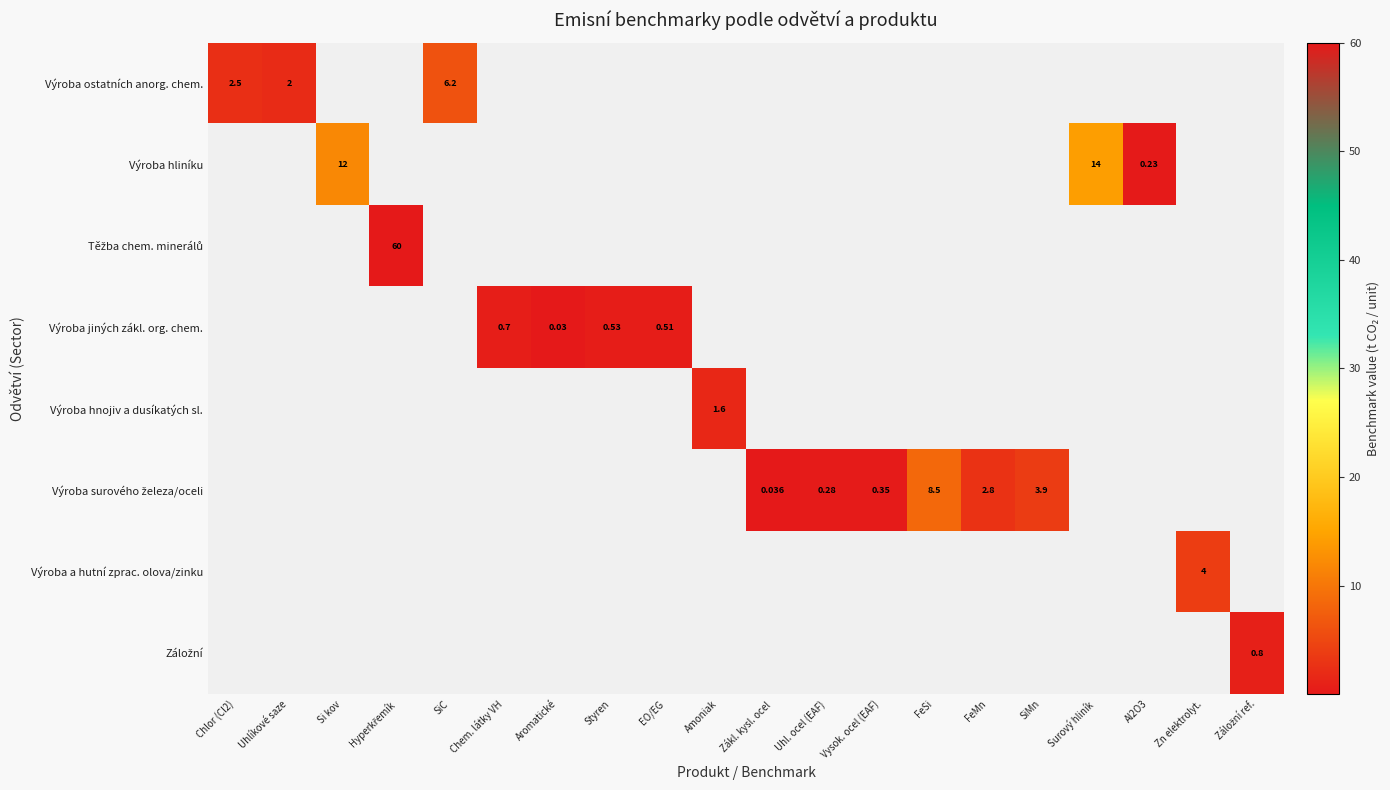

At which category does the chart reach its peak across all series?

Hyperkřemík